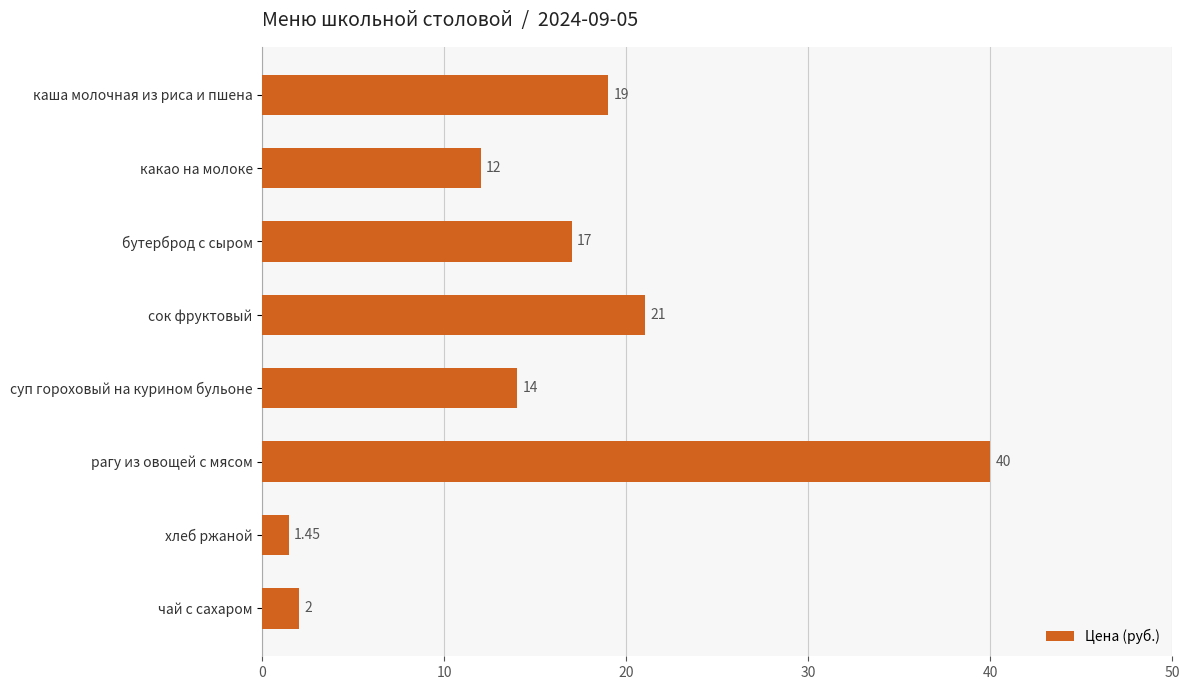

List the labels in order of value, smallest first.

хлеб ржаной, чай с сахаром, какао на молоке, суп гороховый на курином бульоне, бутерброд с сыром, каша молочная из риса и пшена, сок фруктовый, рагу из овощей с мясом